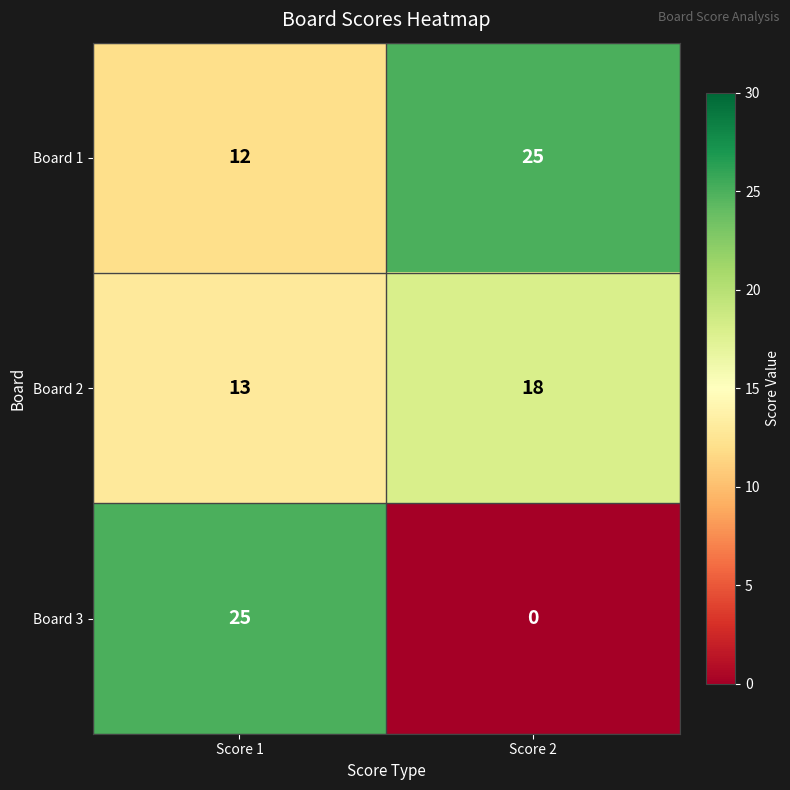

Reading left to right, transcribe all the data shown in this chart.

Board 1: 12	25
Board 2: 13	18
Board 3: 25	0